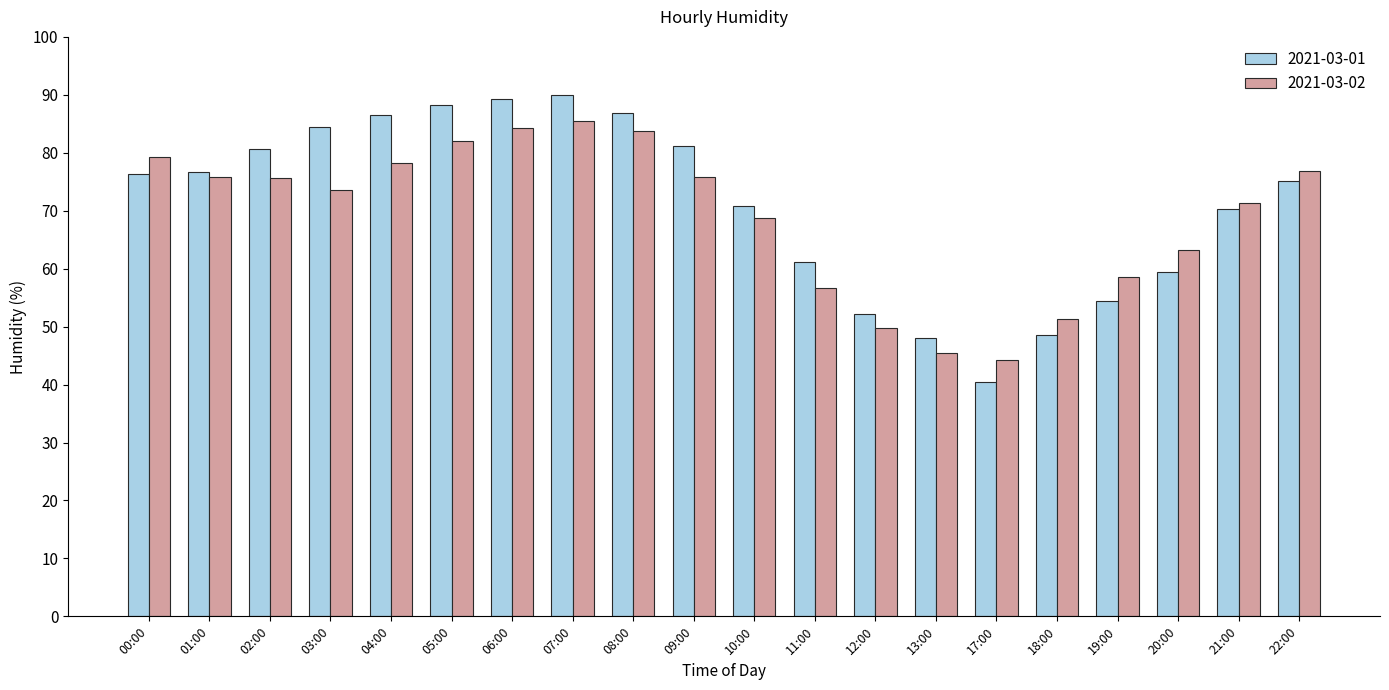

Which series has the largest range (max minus min)?

2021-03-01